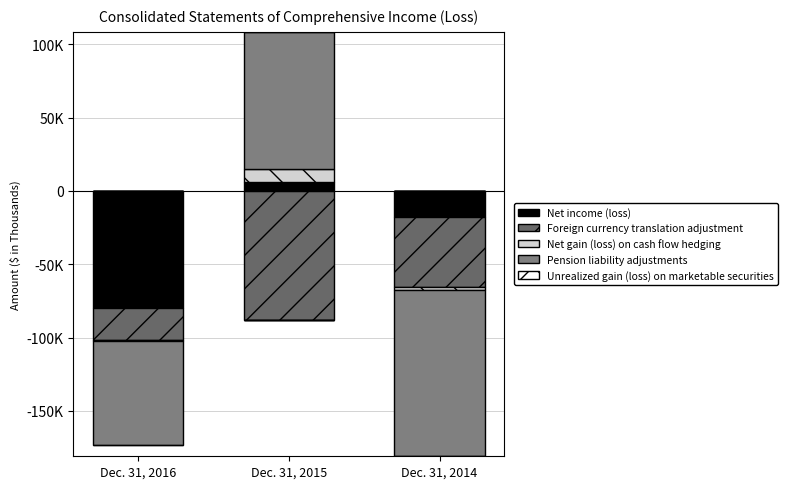

At which label is Pension liability adjustments closest to 46791?

Dec. 31, 2016